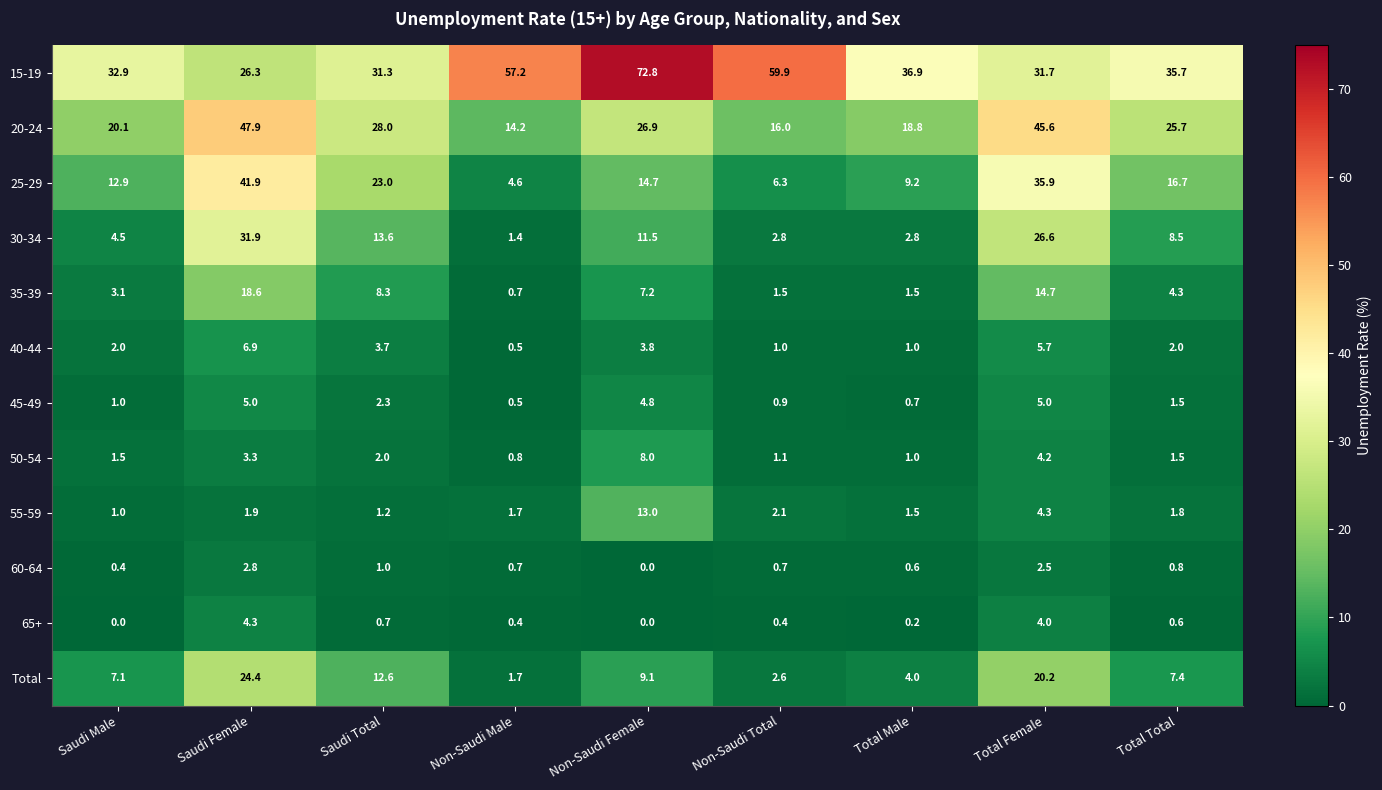

What value does the 15-19 series have at Total Female?

31.7